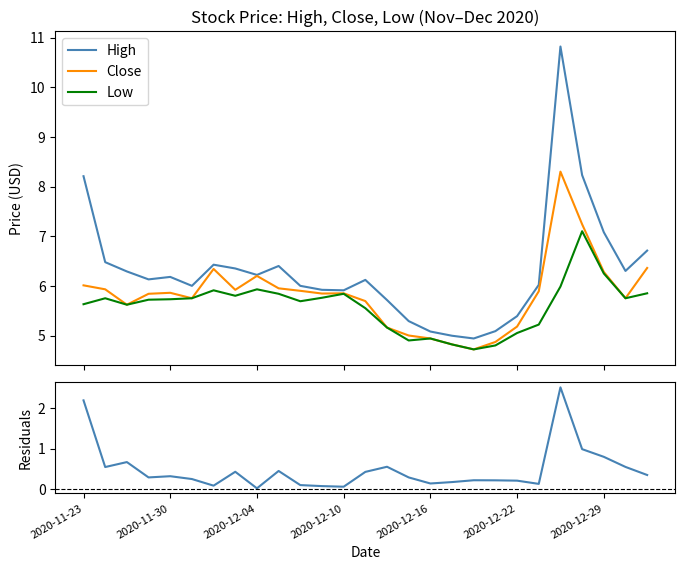

What is the difference between the maximum and second lowest values in the Low series?

2.3